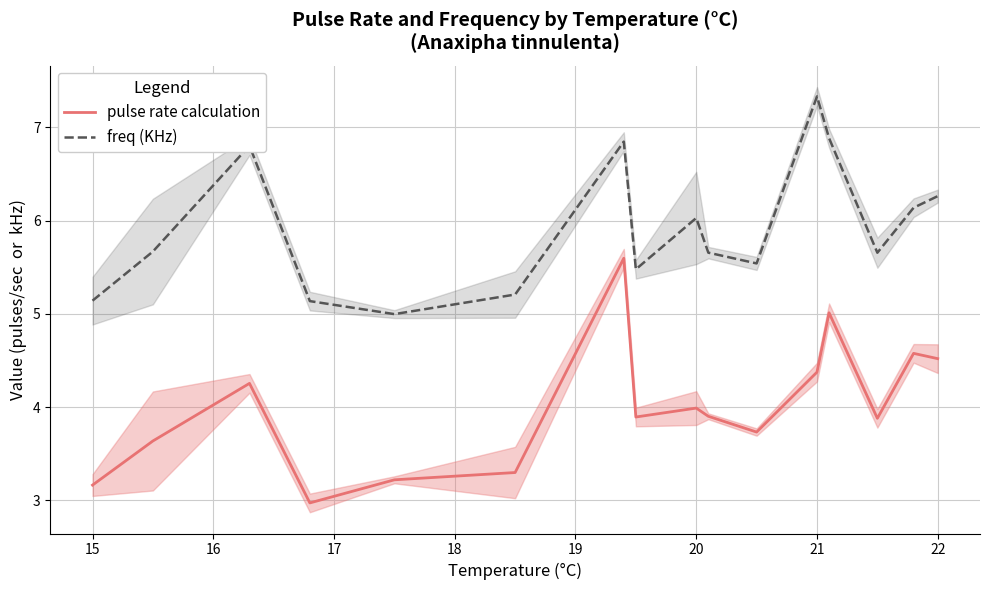

True or false: freq (KHz) and pulse rate calculation intersect in this chart.

False